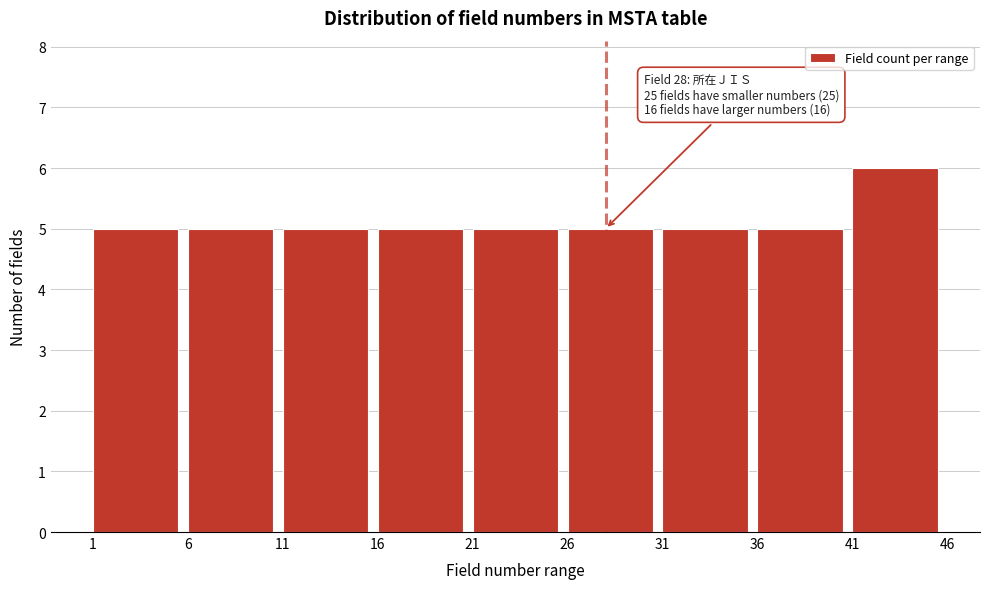

Which range on the x-axis has the tallest bar?

41 to 46